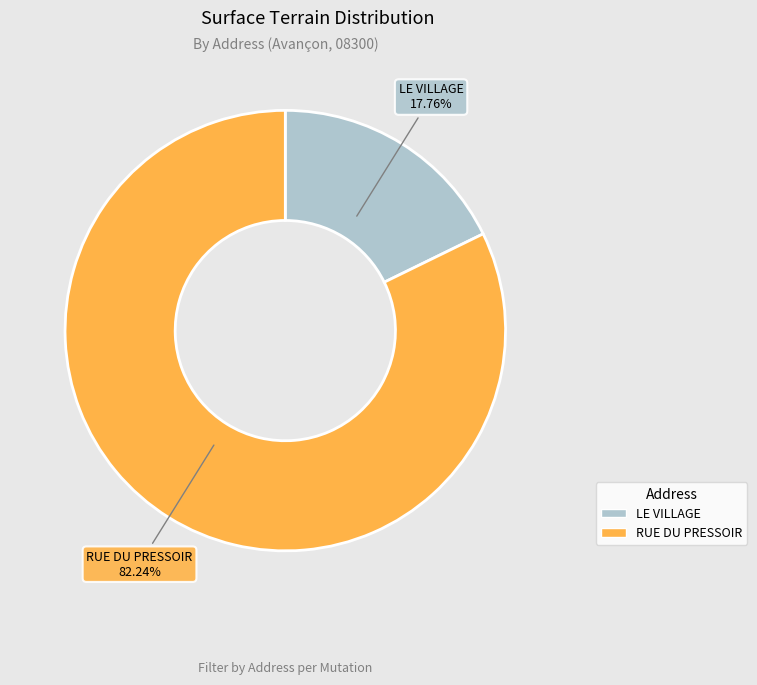

Count the number of slices in the pie.

2